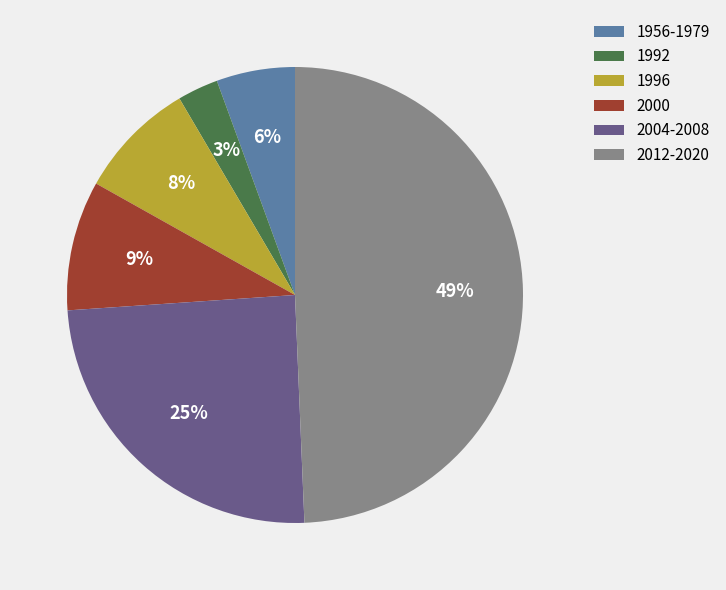

Is there any slice that represents more than half of the pie?

No